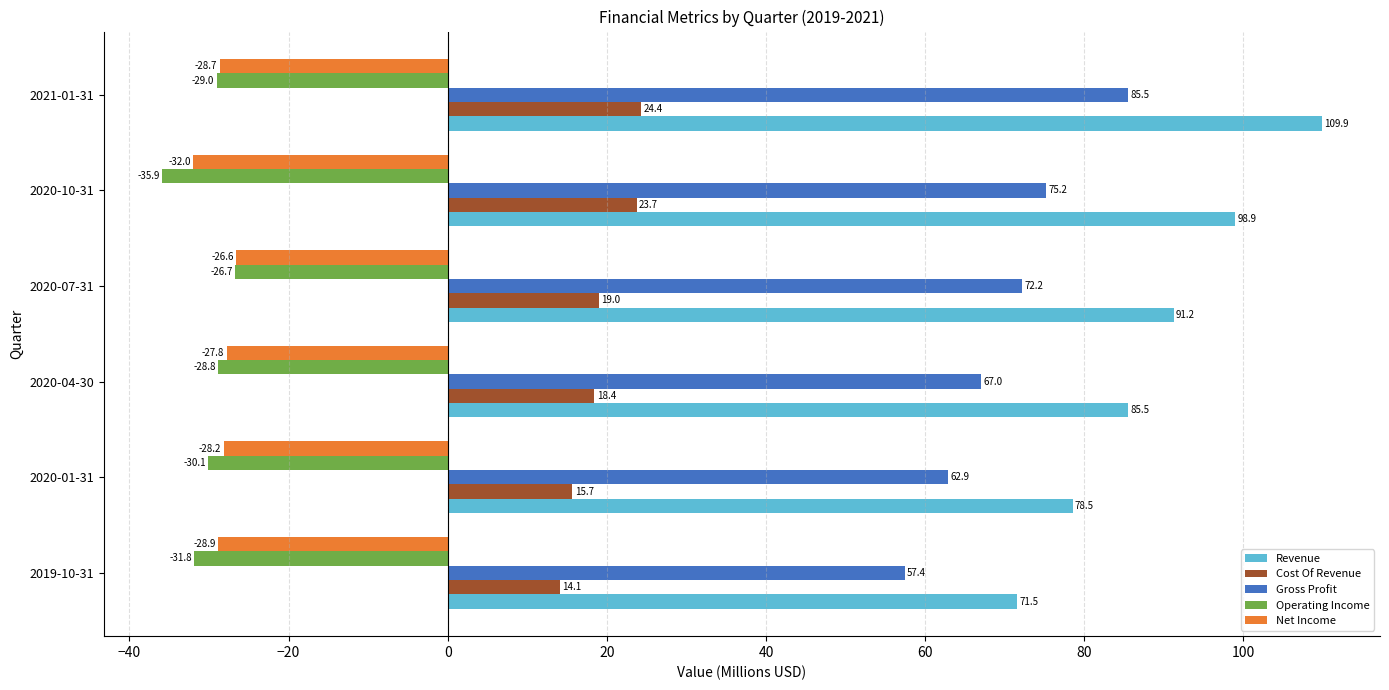

Which series changed the most between 2020-10-31 and 2021-01-31?

Revenue